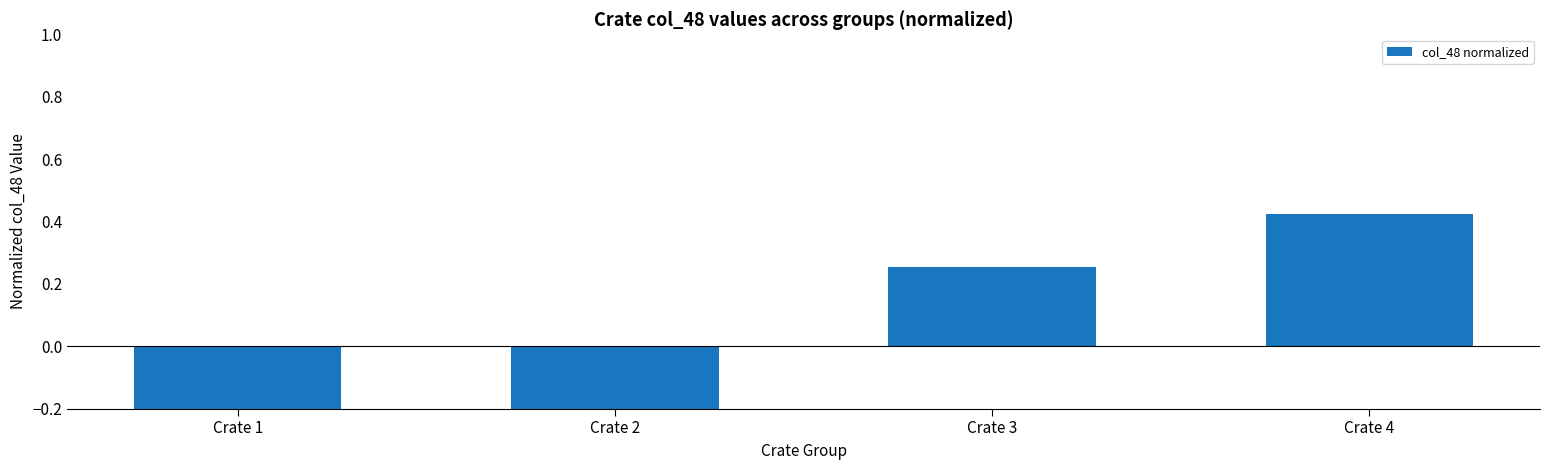

At which label does the data first exceed 0?

Crate 3